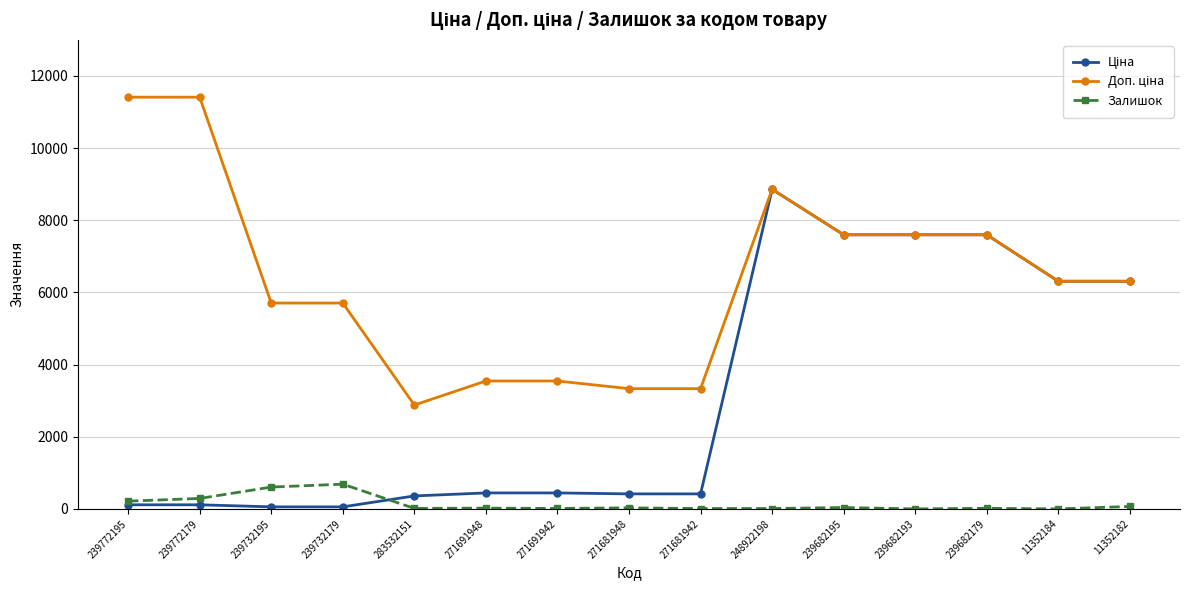

At which category is the sum across all series the highest?

248922198